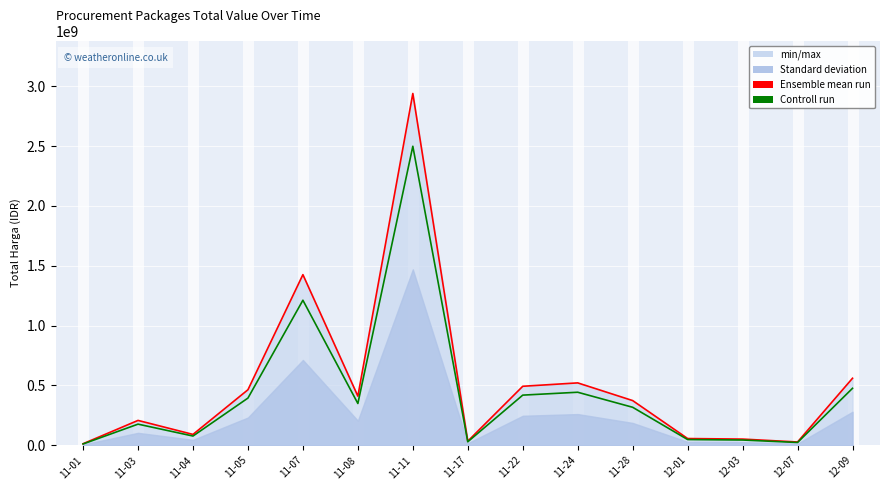

How many lines are shown in the chart?

2